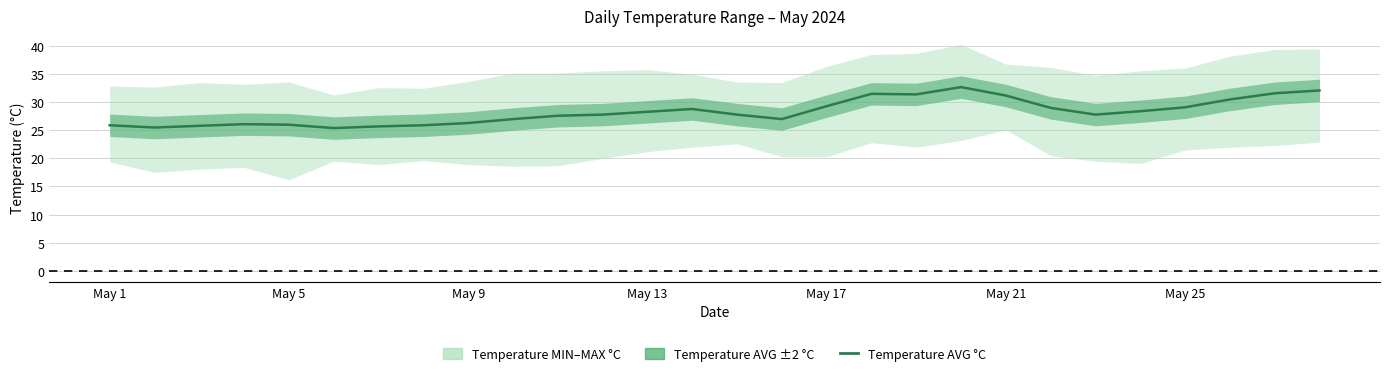

What is the ratio of the value at 13 to the value at 15?

1.1